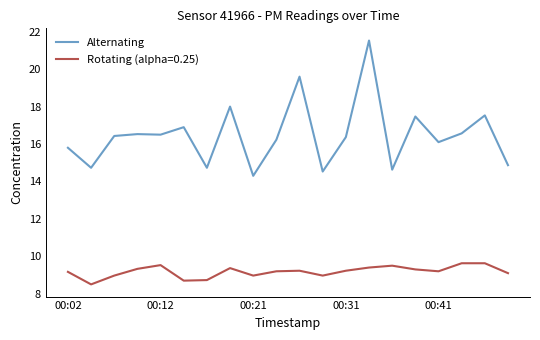

Rank the series by their average value, from highest to lowest.

Alternating, Rotating (alpha=0.25)